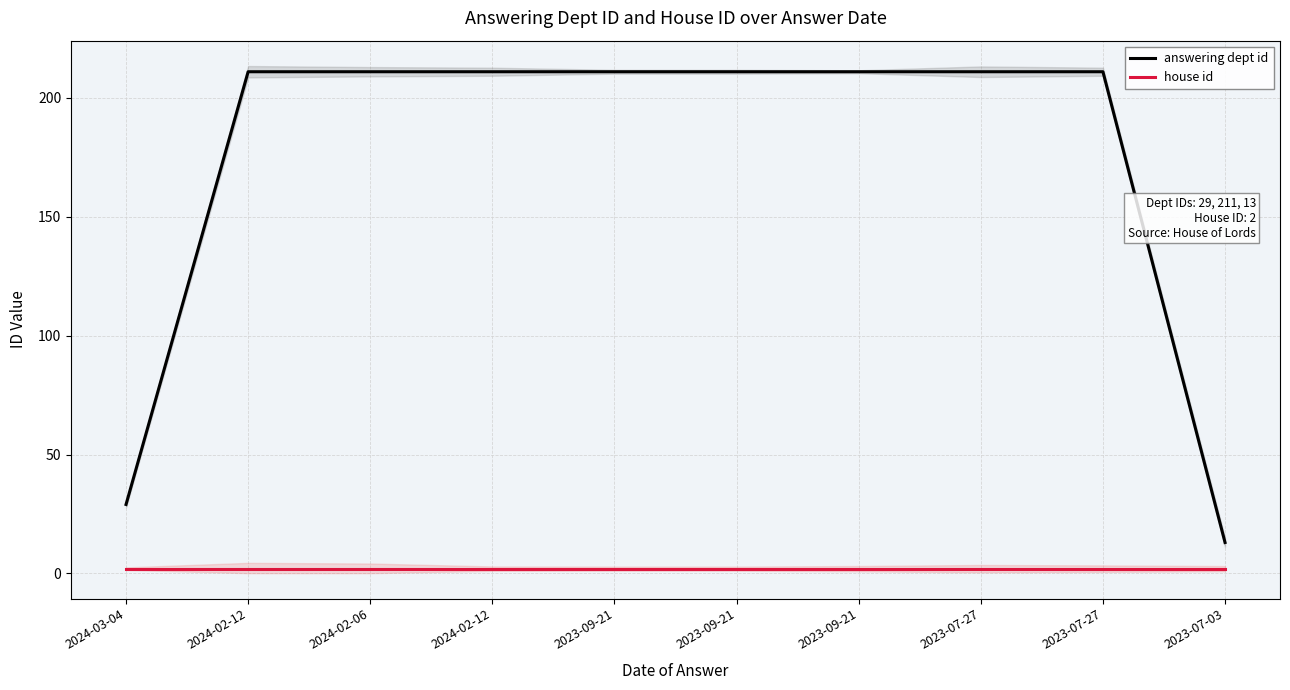

True or false: answering dept id and house id intersect in this chart.

False